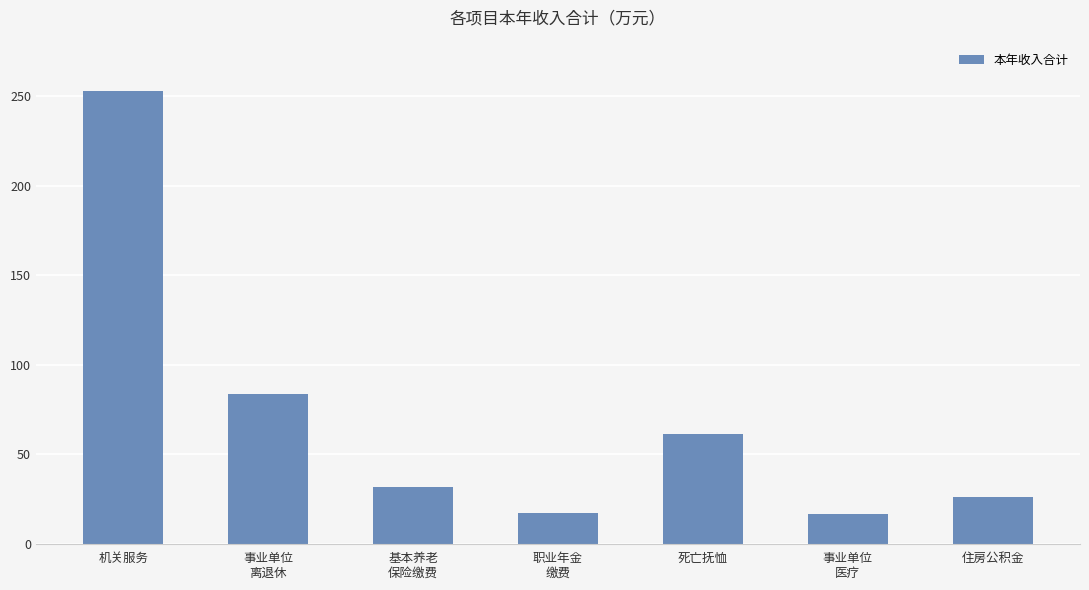

Is it true that the value at 死亡抚恤 is 61.4?

True